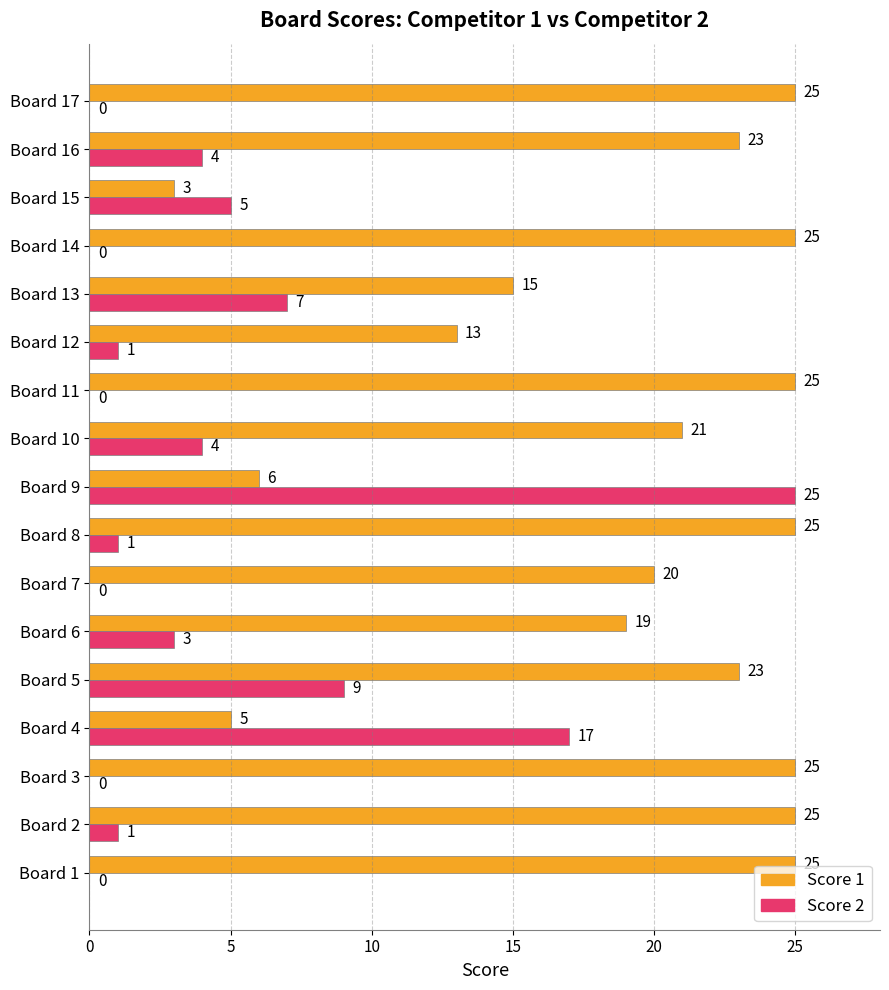

What is the total value across all series at Board 9?

31